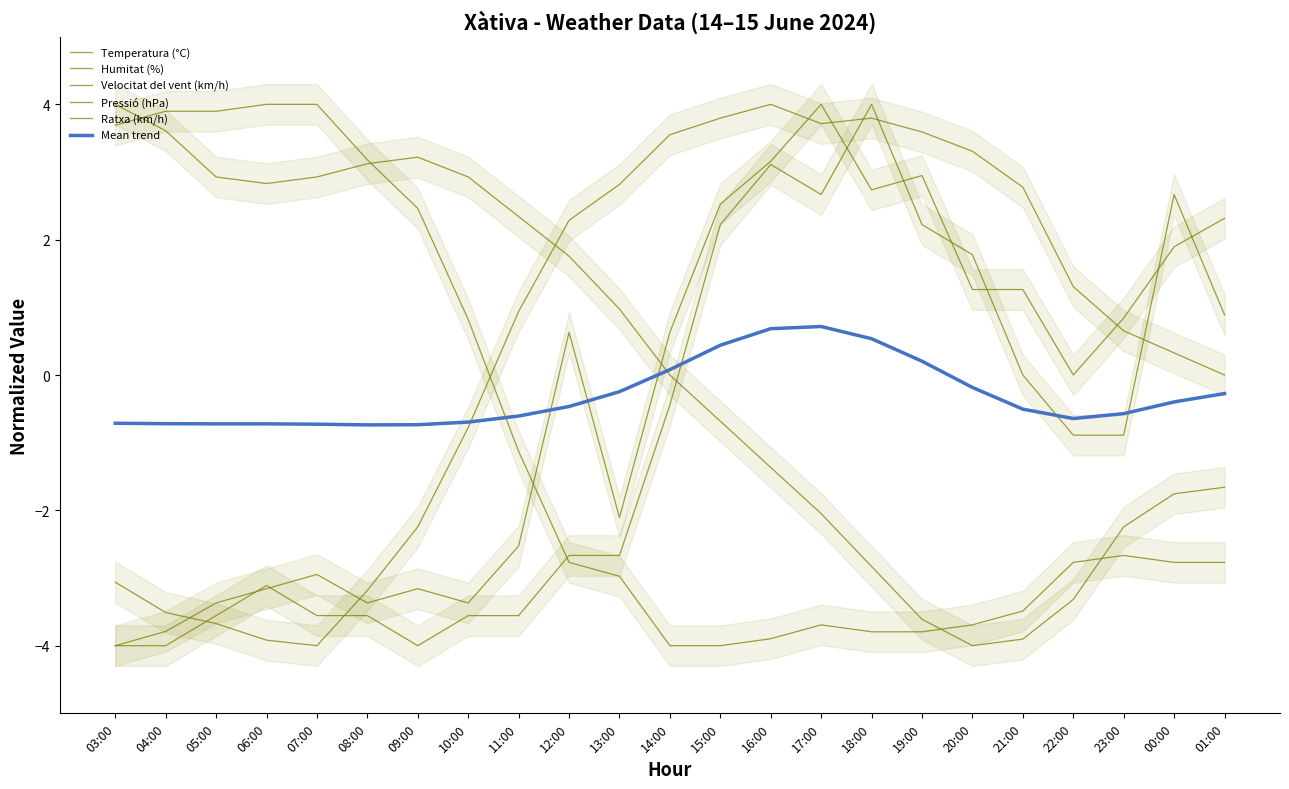

The value of Ratxa (km/h) at 16:00 is 3.2. True or false?

True